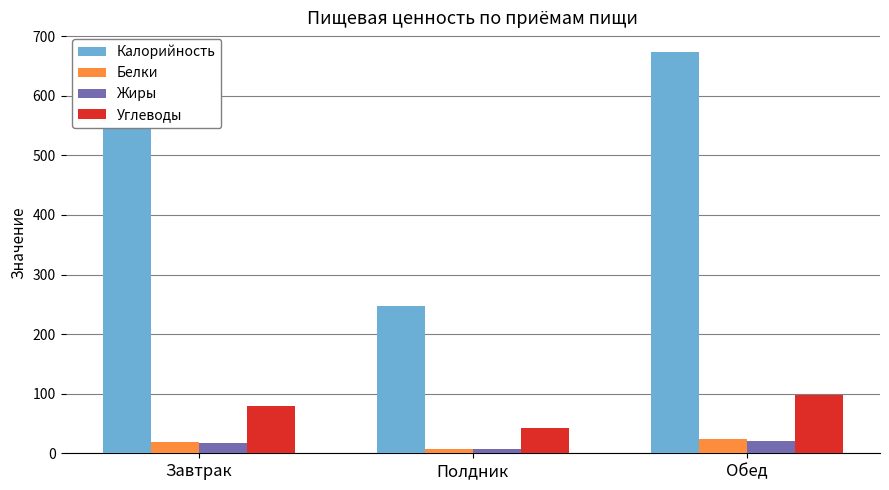

What position from the right is Полдник?

2